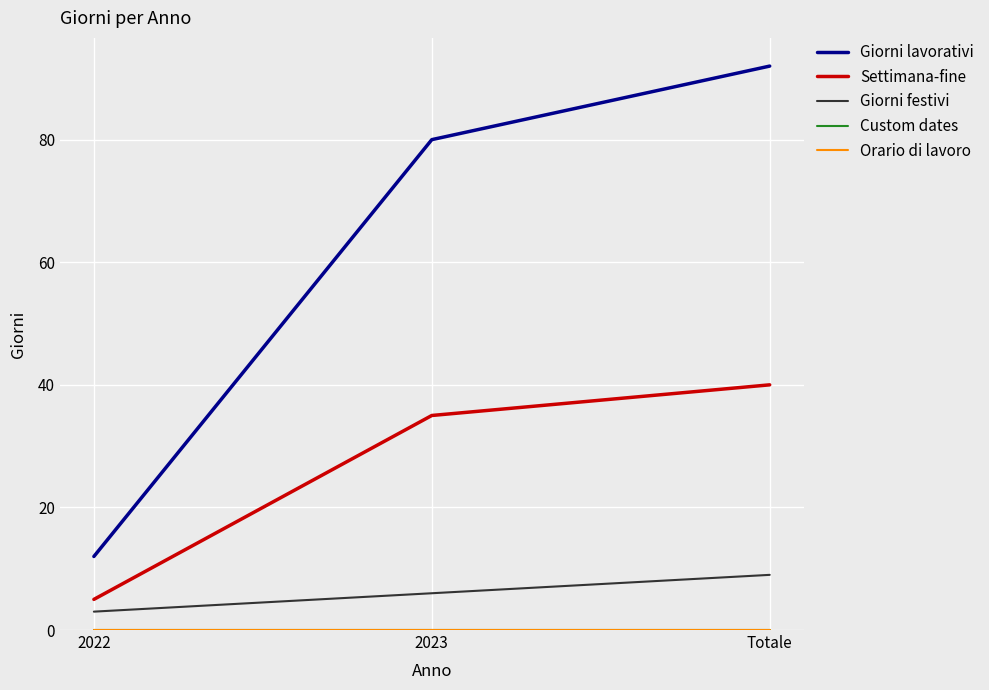

At which label does Custom dates reach its minimum?

2022